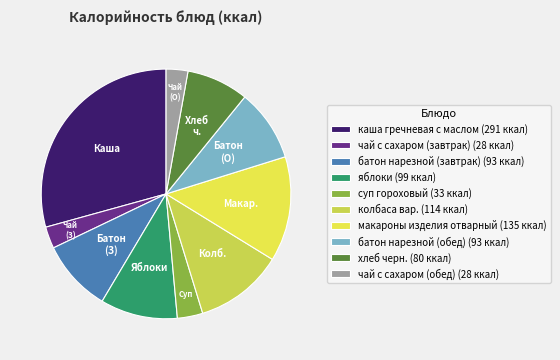

True or false: каша гречневая с маслом accounts for 20% of the total.

False